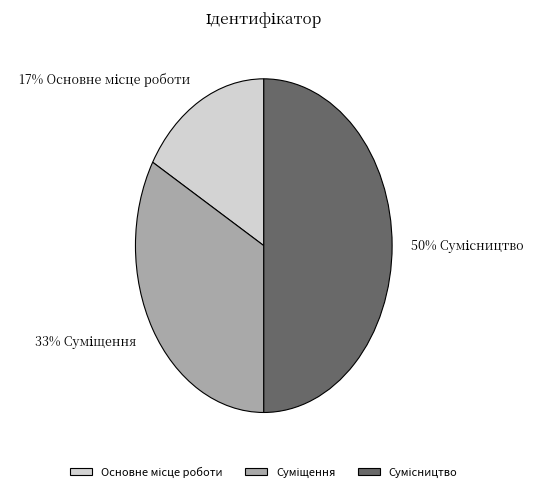

How many segments does this pie chart have?

3